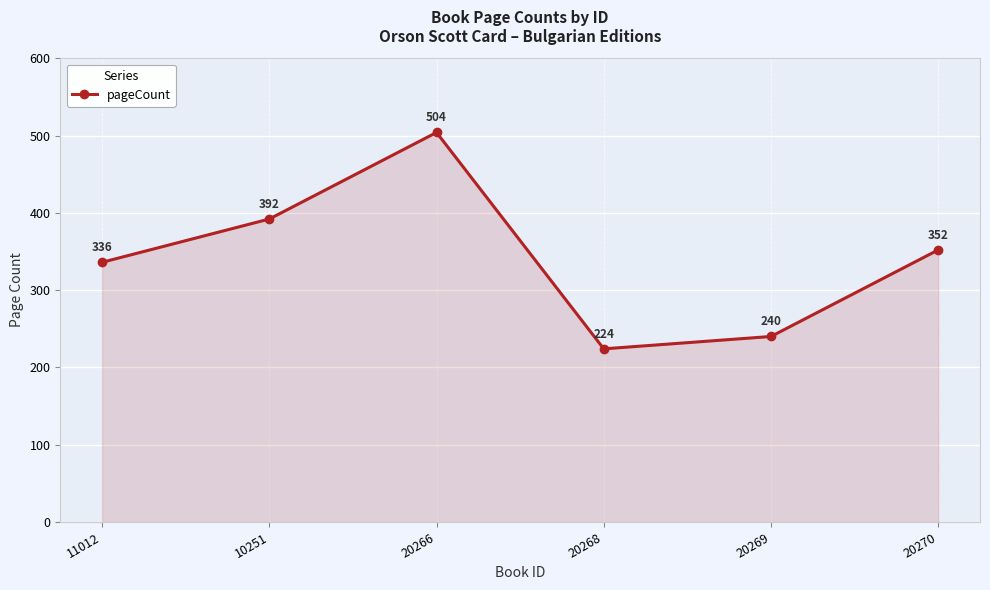

What is the change in value from 11012 to 20270?

+16